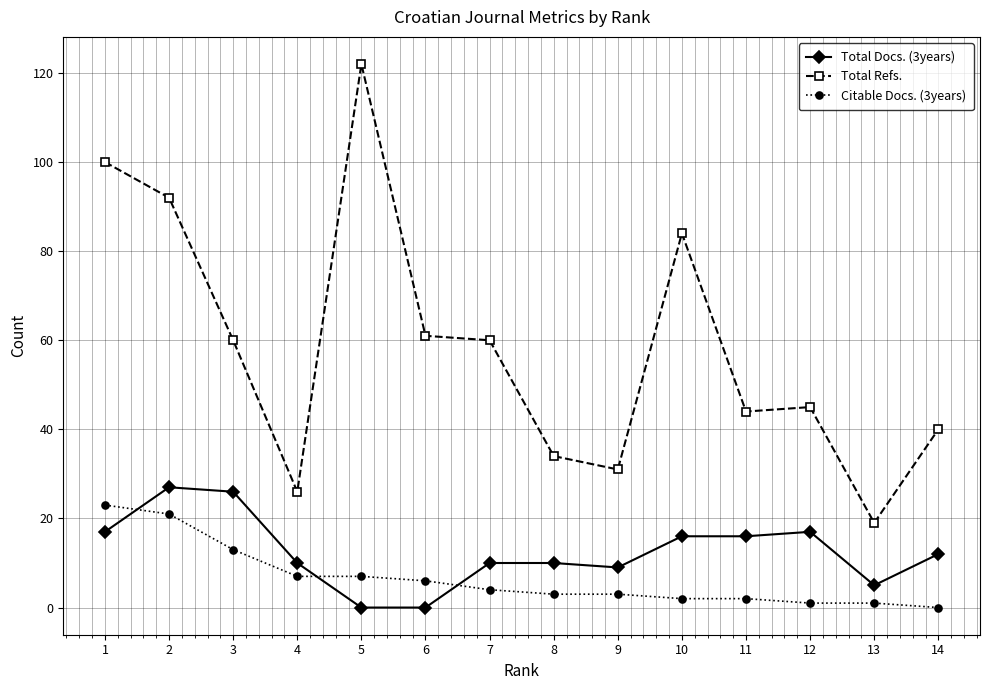

True or false: Total Refs. and Citable Docs. (3years) intersect in this chart.

False